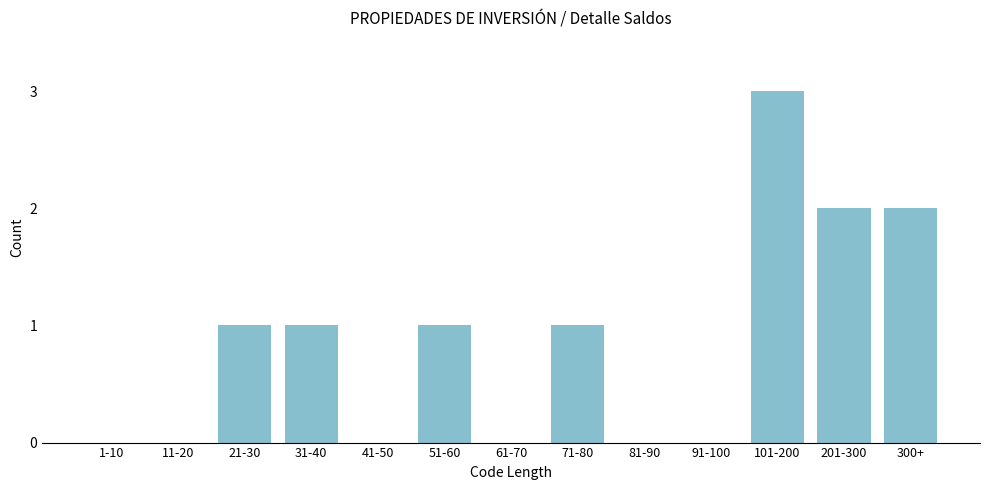

Reading left to right, list all the values displayed in this chart.

1-10=0	11-20=0	21-30=1	31-40=1	41-50=0	51-60=1	61-70=0	71-80=1	81-90=0	91-100=0	101-200=3	201-300=2	300+=2